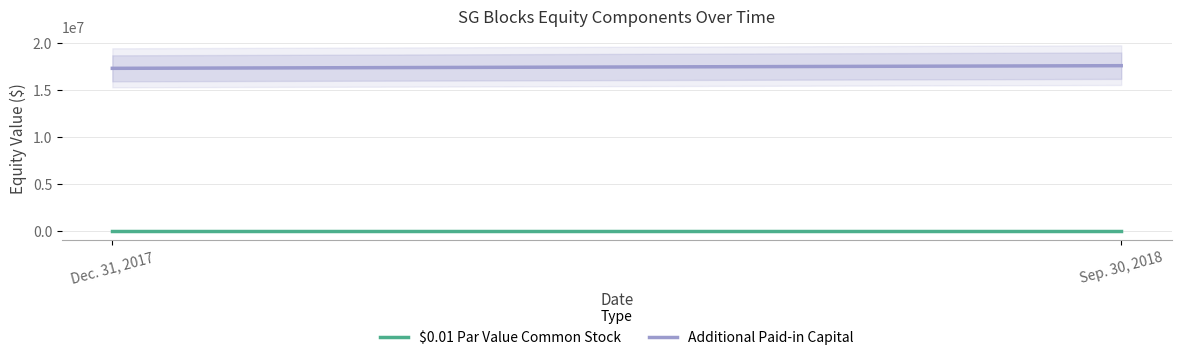

How many data points does each series have?

2